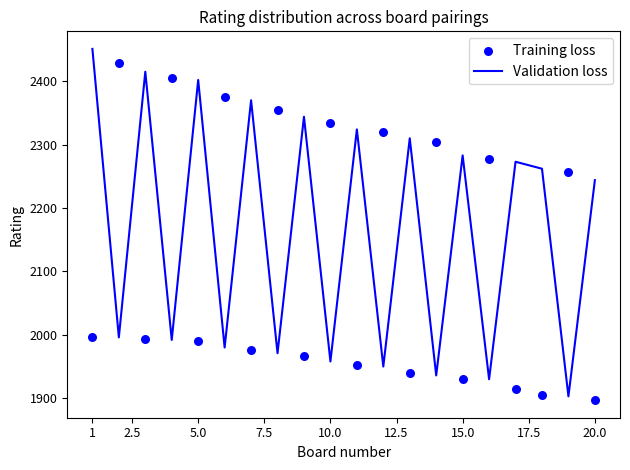

At which category is the sum across all series the highest?

1